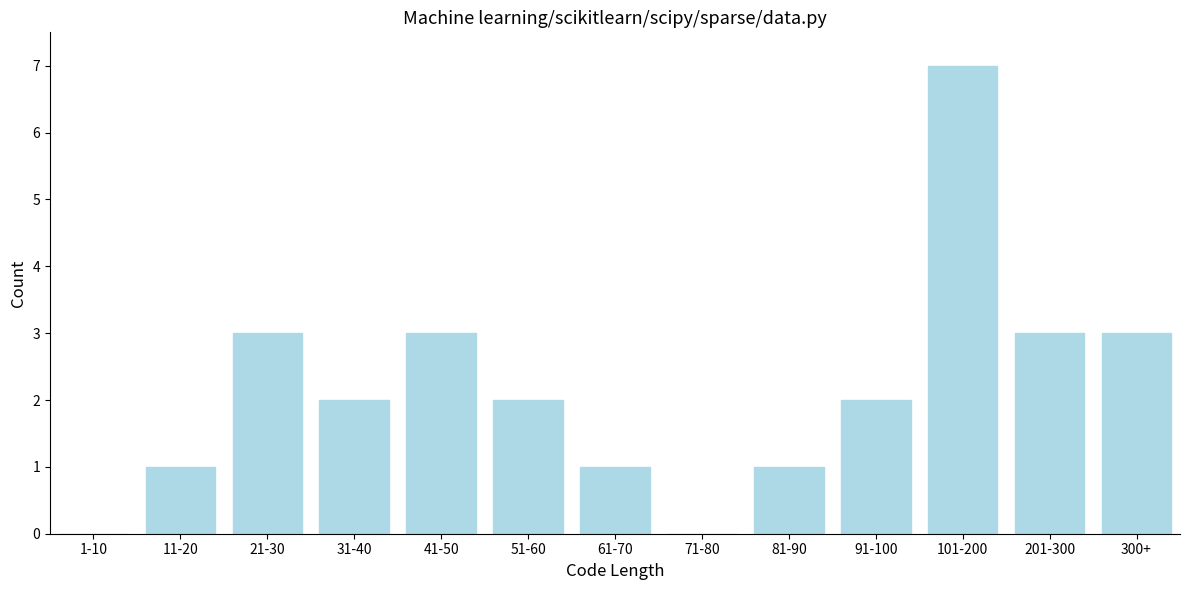

Reading left to right, what are all the values shown in this chart?

1-10=0	11-20=1	21-30=3	31-40=2	41-50=3	51-60=2	61-70=1	71-80=0	81-90=1	91-100=2	101-200=7	201-300=3	300+=3